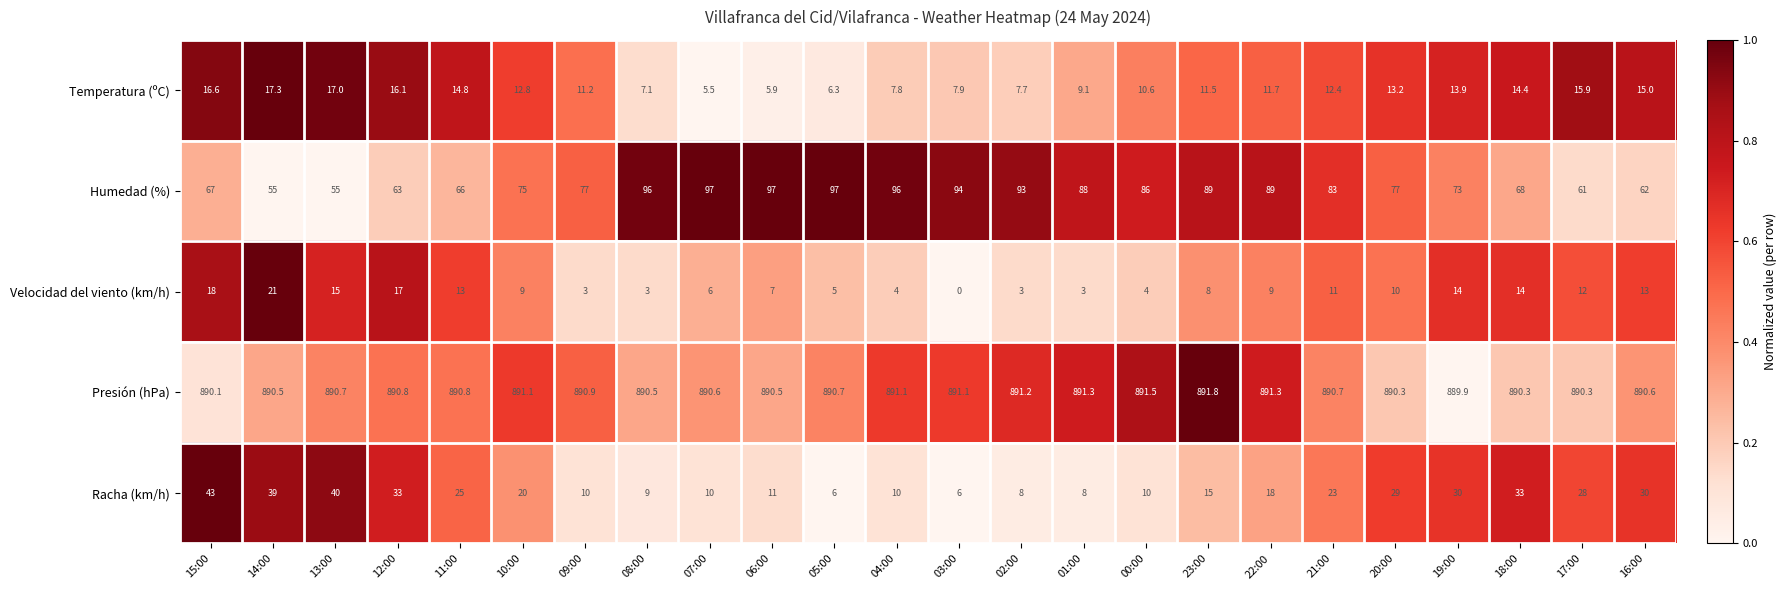

Rank the series by their maximum value, from highest to lowest.

Presión (hPa), Humedad (%), Racha (km/h), Velocidad del viento (km/h), Temperatura (ºC)